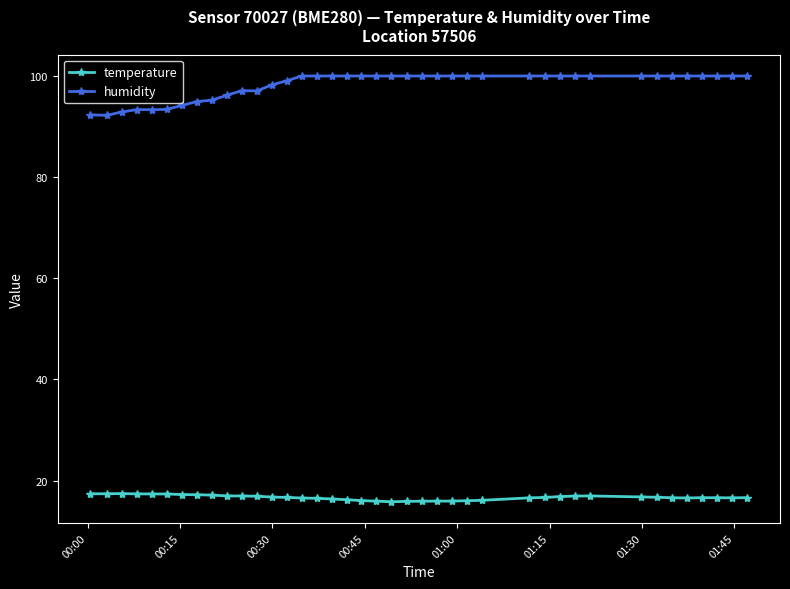

What are all the series names shown in the legend?

temperature, humidity